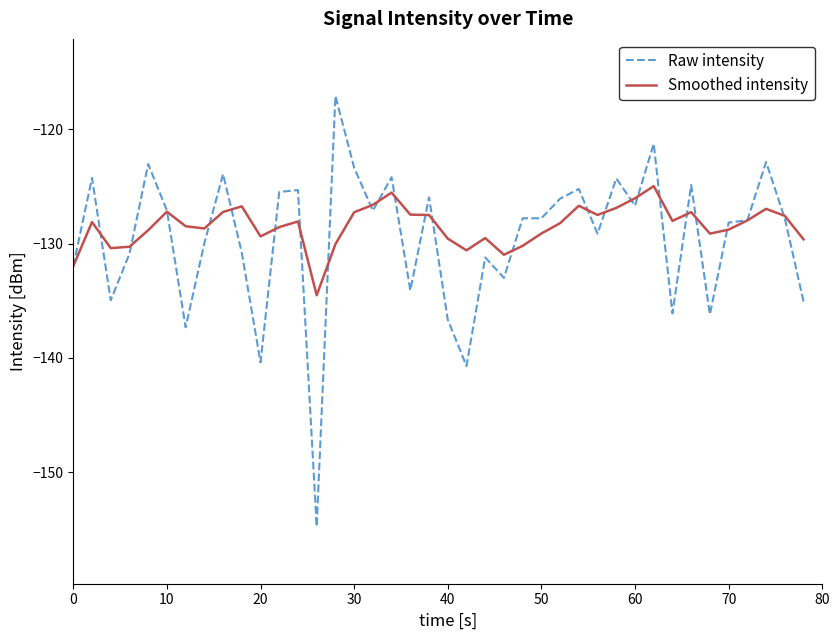

Which series has the widest spread of values?

Raw intensity